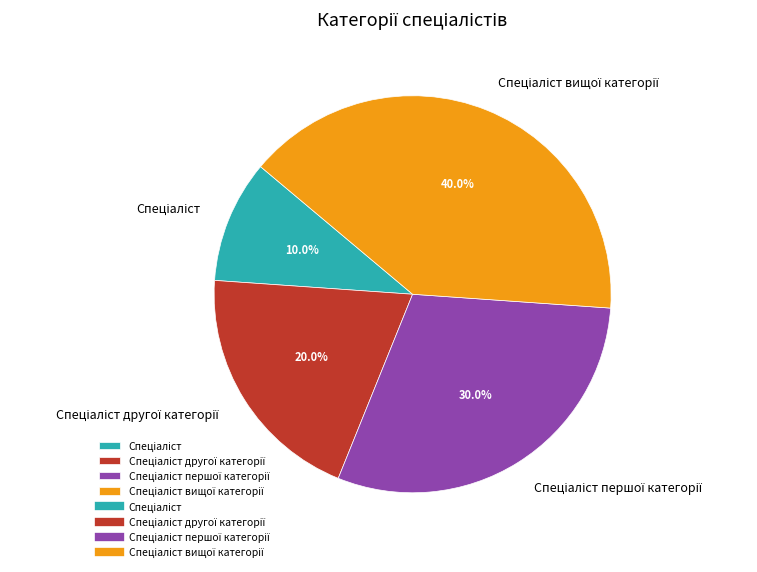

Is there a majority slice in this chart?

No